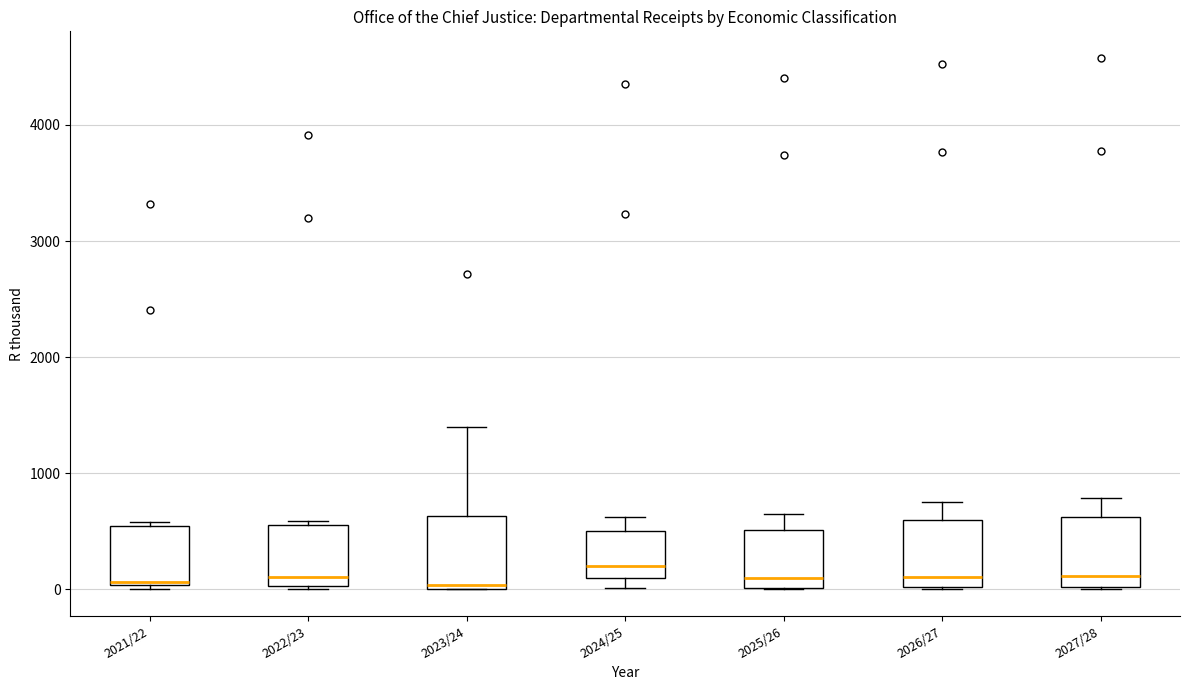

Where is the upper edge of the box for 2024/25 on the y-axis? The values are not printed on the chart, so give them approximately, as read against the axis.

500